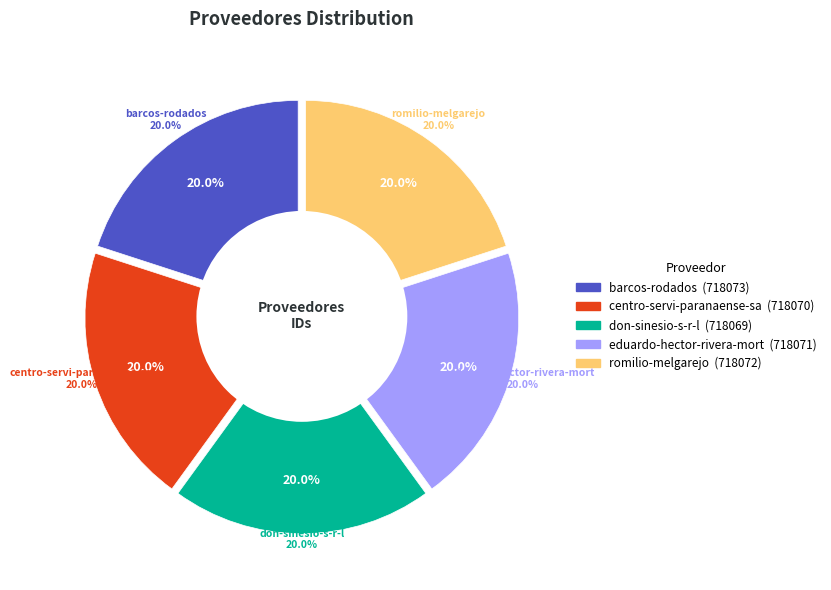

Is there any slice that represents more than half of the pie?

No